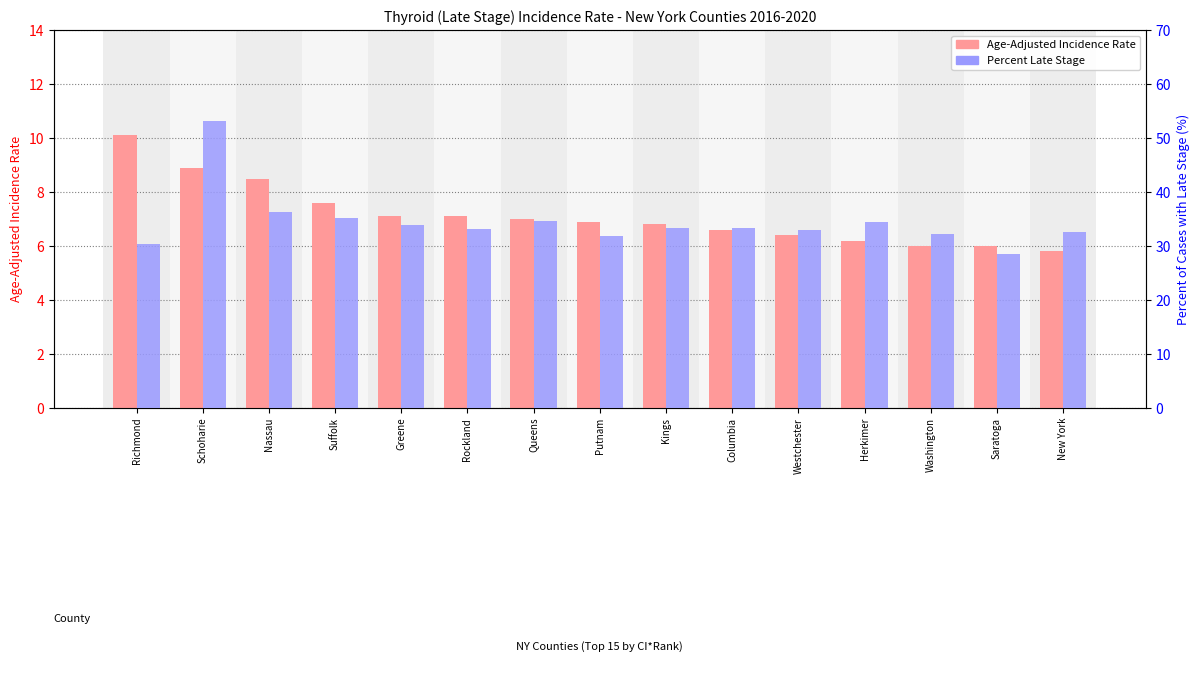

What is the value of the Age-Adjusted Incidence Rate bar at the 15th from the left?

5.8